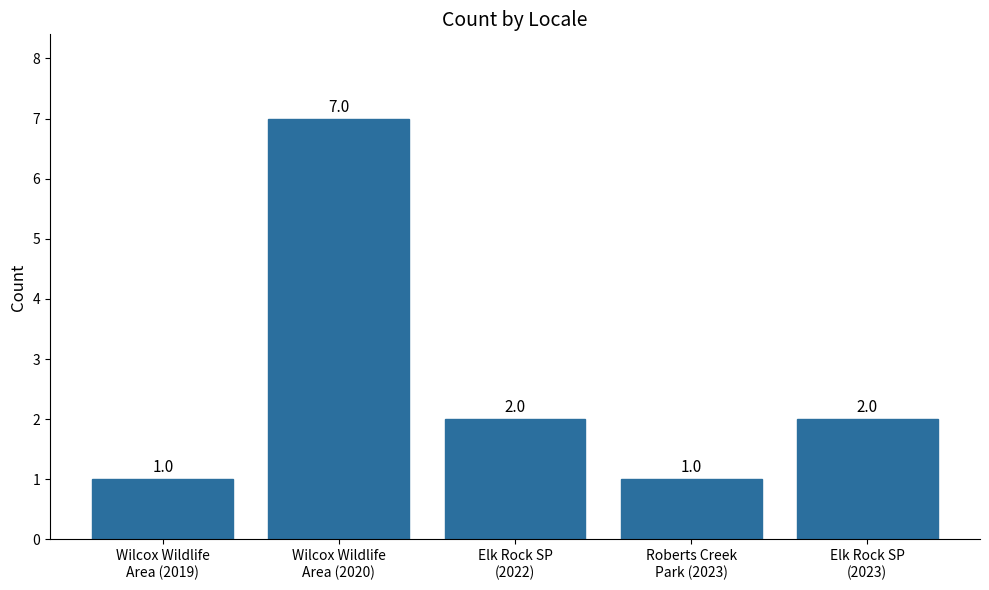

Reading left to right, what are all the values shown in this chart?

Wilcox Wildlife
Area (2019)=1	Wilcox Wildlife
Area (2020)=7	Elk Rock SP
(2022)=2	Roberts Creek
Park (2023)=1	Elk Rock SP
(2023)=2